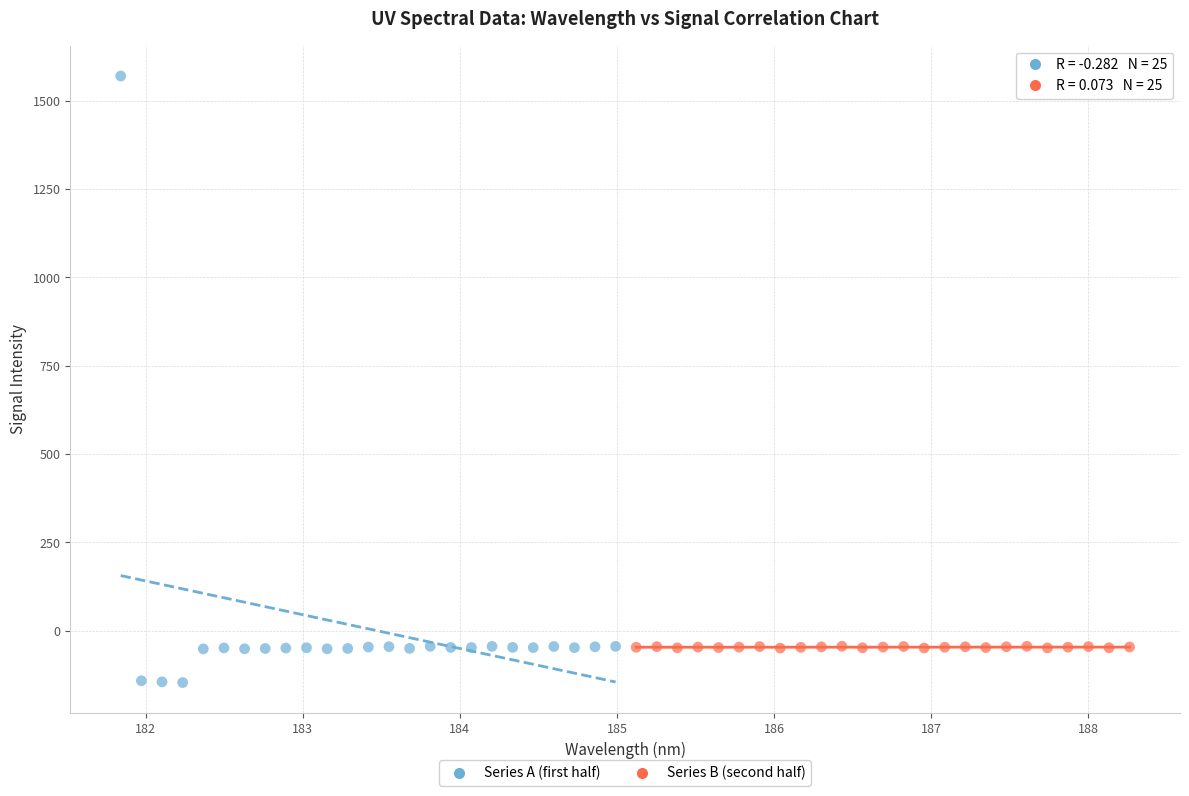

Which series reaches the minimum Y coordinate?

Series A (first half)